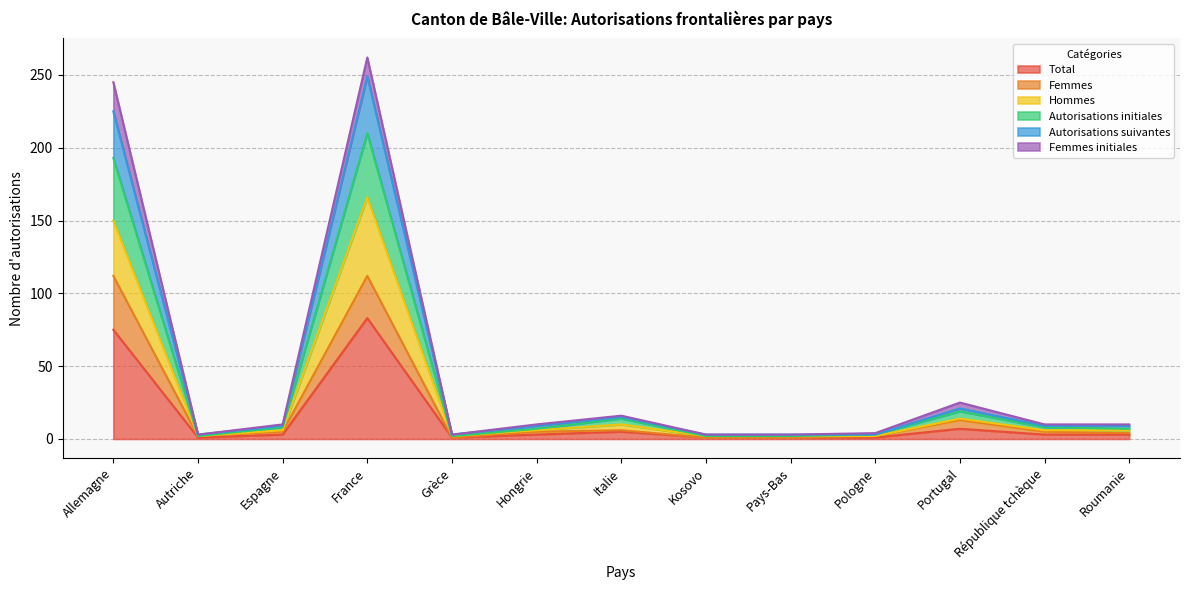

How many lines are shown in the chart?

6